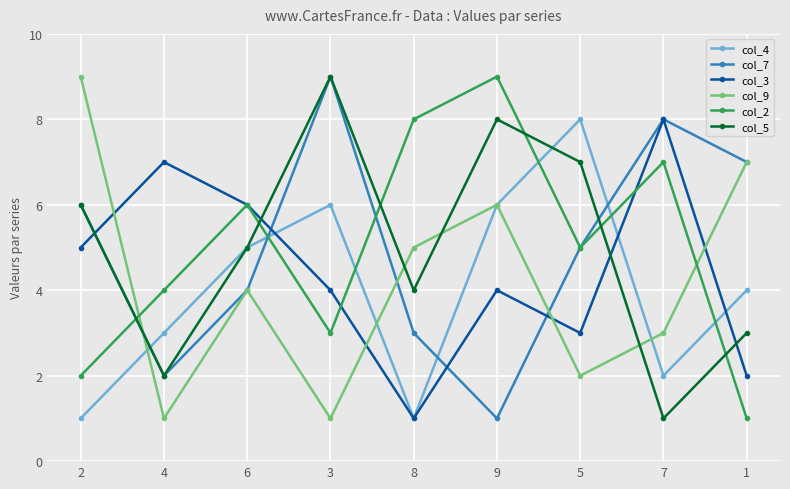

Does the chart have visible grid lines?

Yes